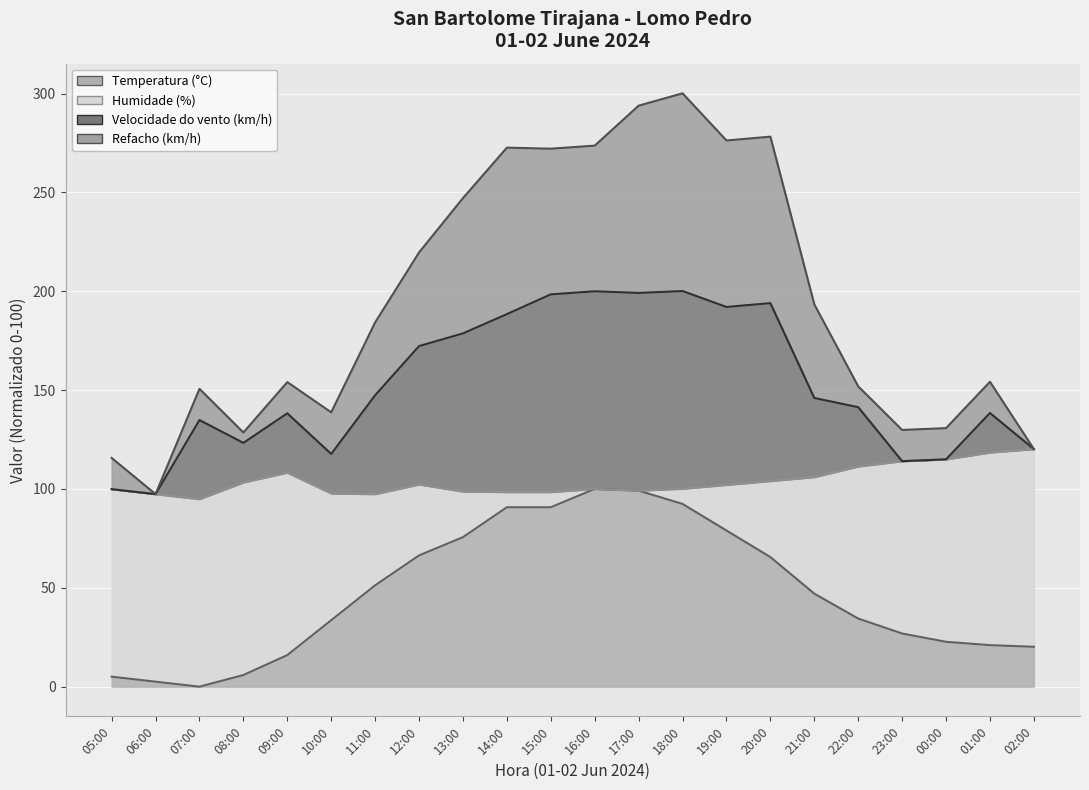

True or false: Refacho (km/h) and Velocidade do vento (km/h) cross at least once.

False